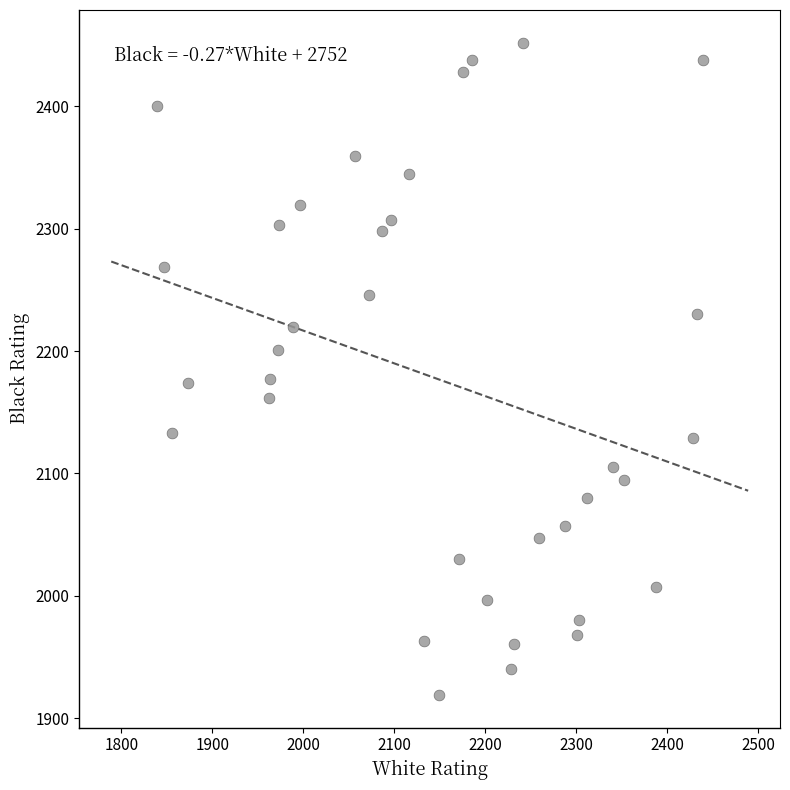

What is the range of Y values (max minus min)?

533